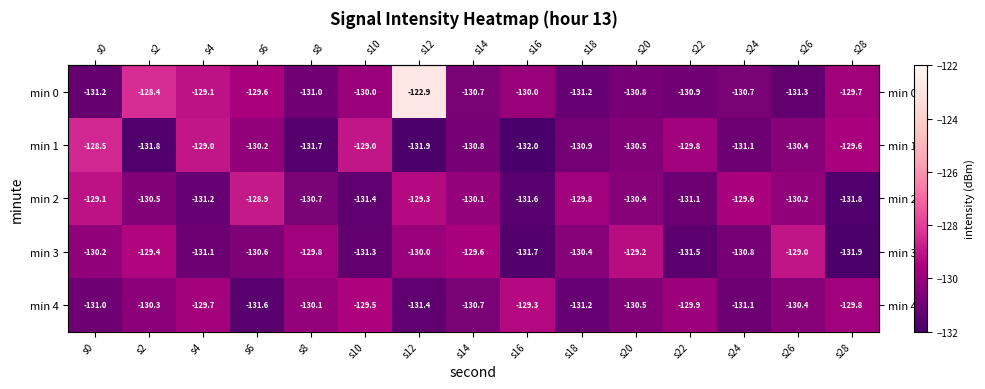

Which series has the largest range (max minus min)?

min 0